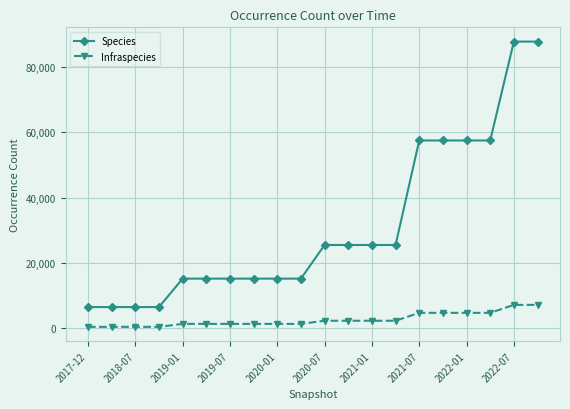

Which series has the largest total across all categories?

Species